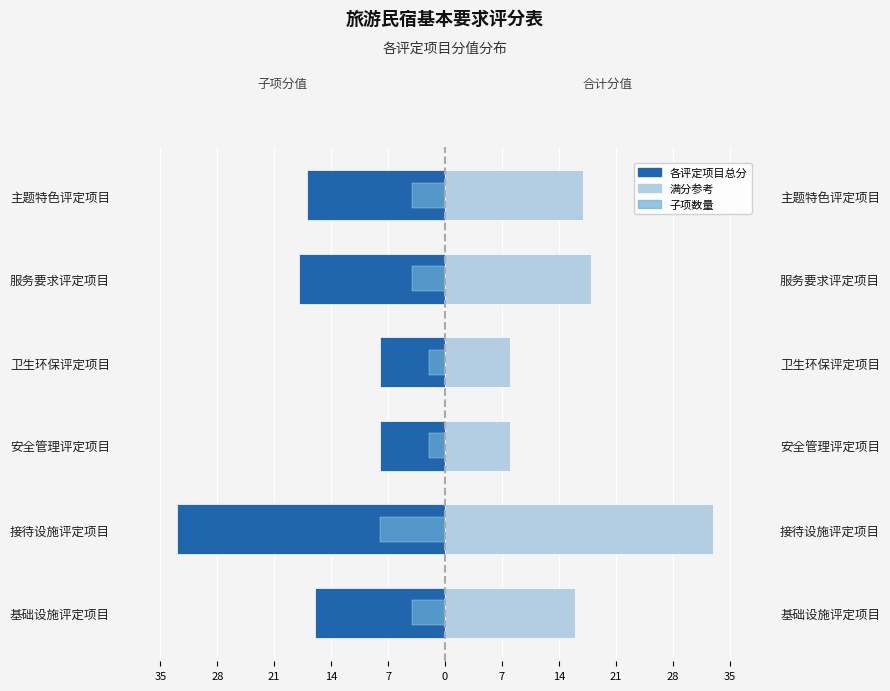

Does the chart contain any negative values?

Yes